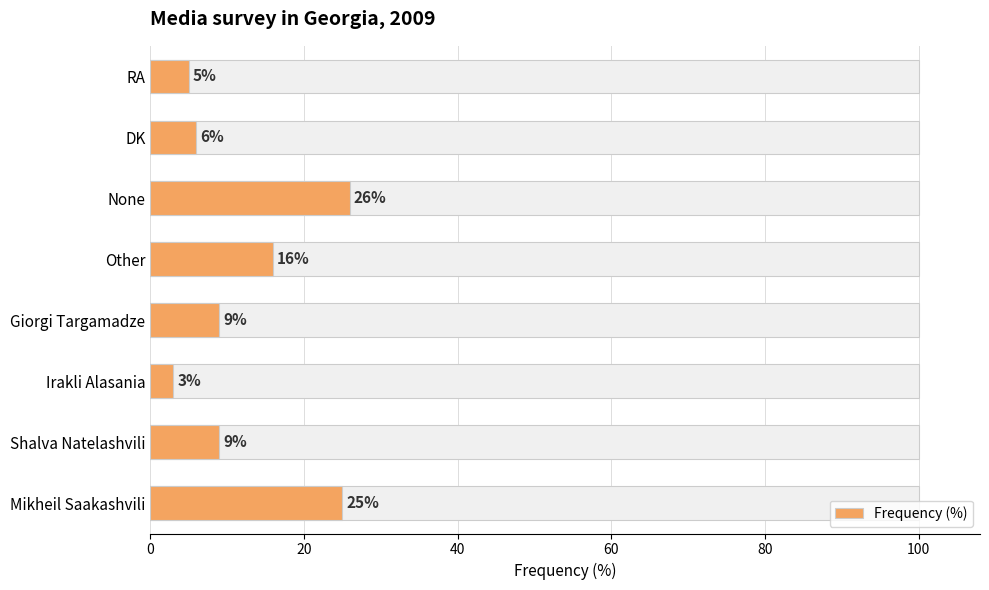

What is the value of the 8th bar from the left?

5